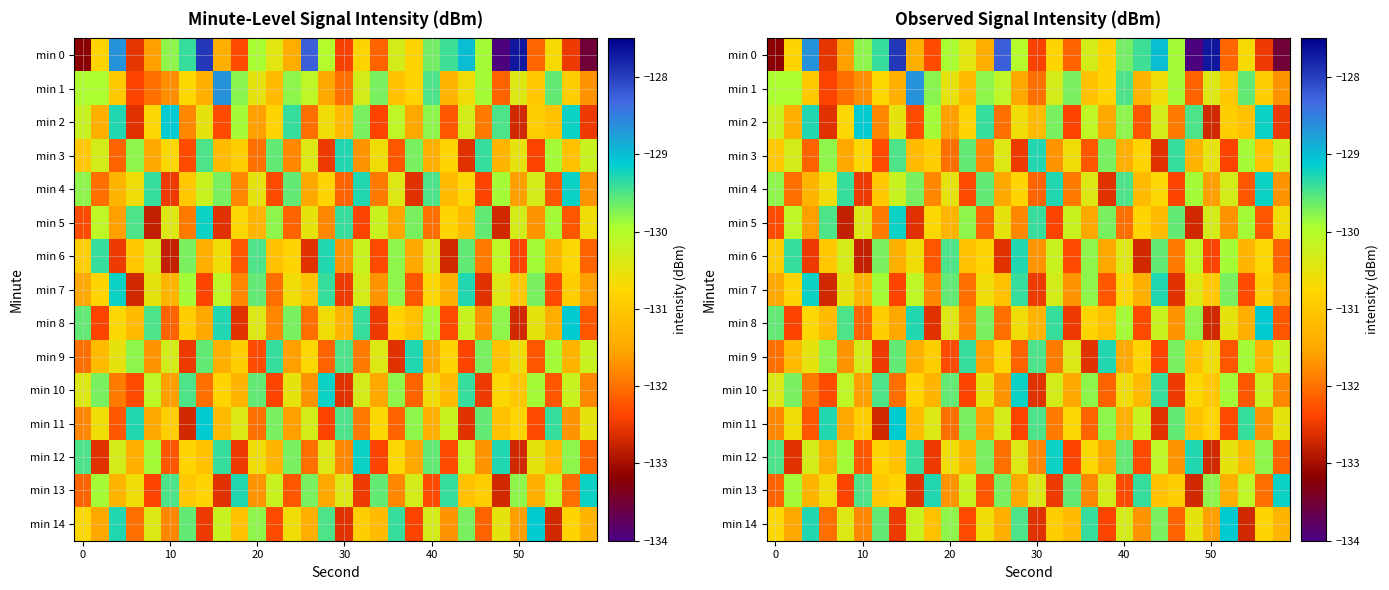

What is the difference between the second highest and second lowest values in the min 7 series?

3.3